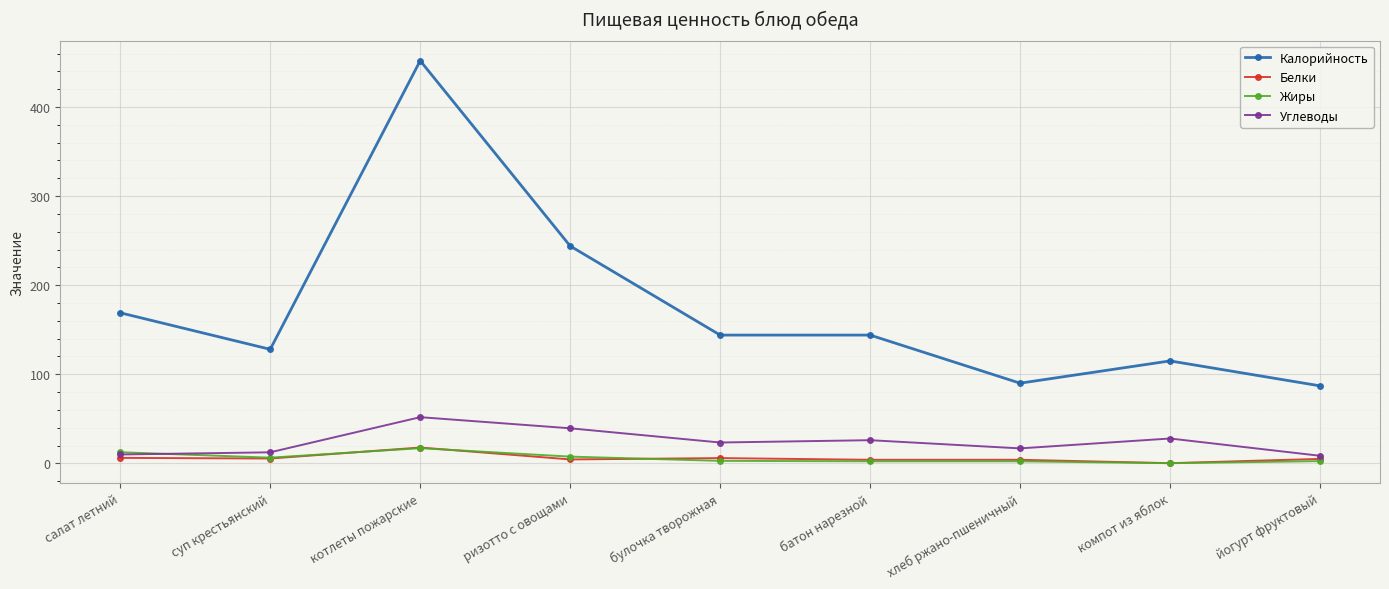

True or false: Калорийность and Жиры cross at least once.

False